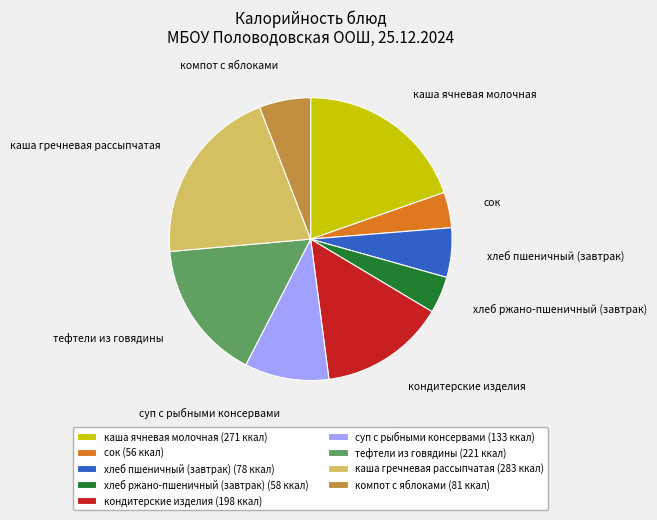

Combined, do хлеб ржано-пшеничный (завтрак) (58 ккал) and каша гречневая рассыпчатая (283 ккал) account for over 50%?

No